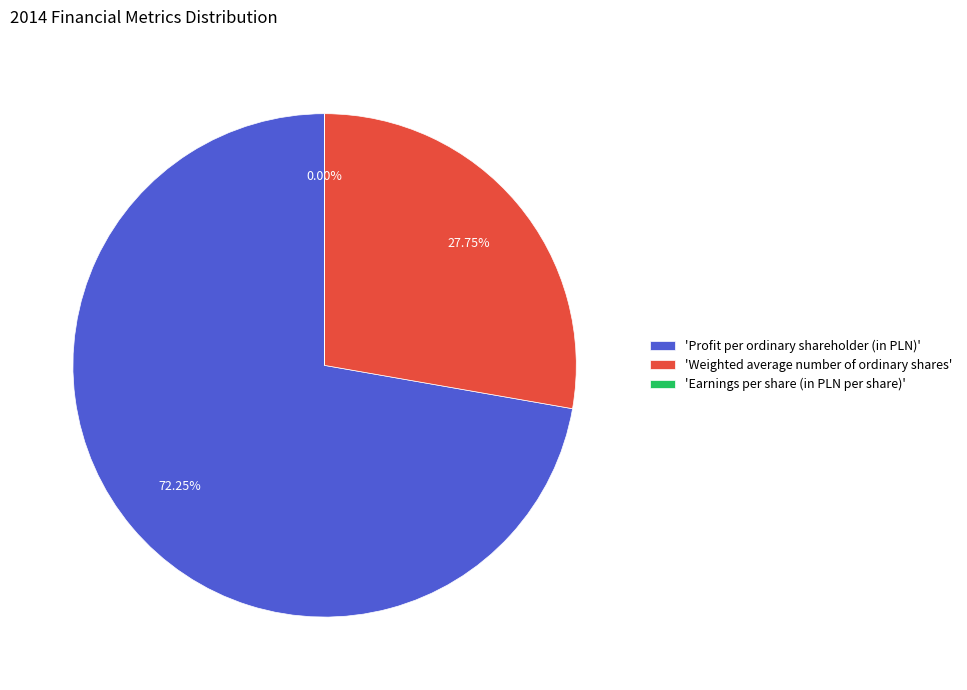

Is there a majority slice in this chart?

Yes